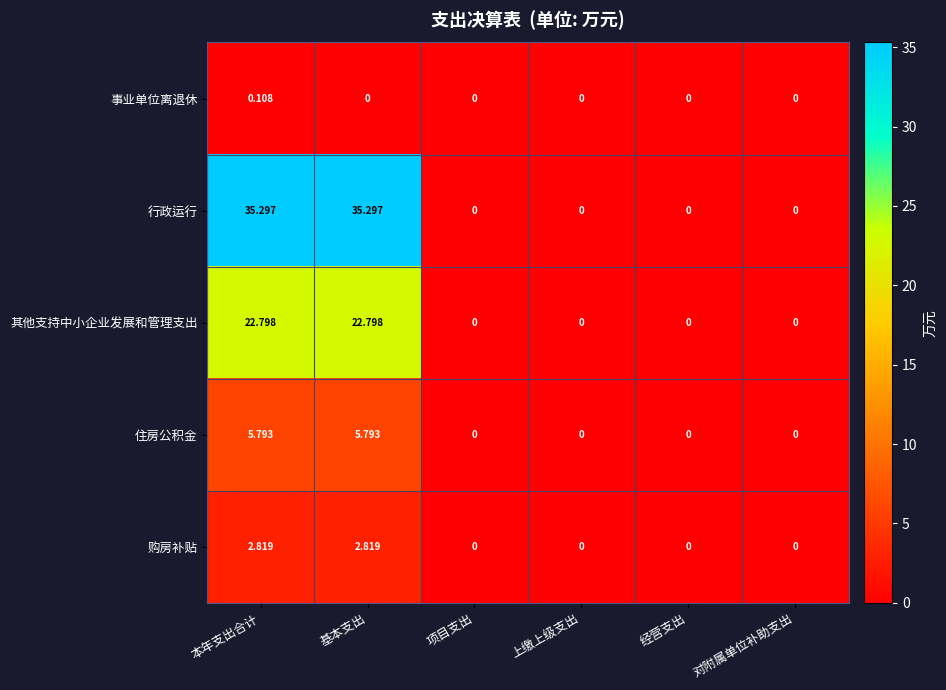

How many distinct data groups are displayed?

5